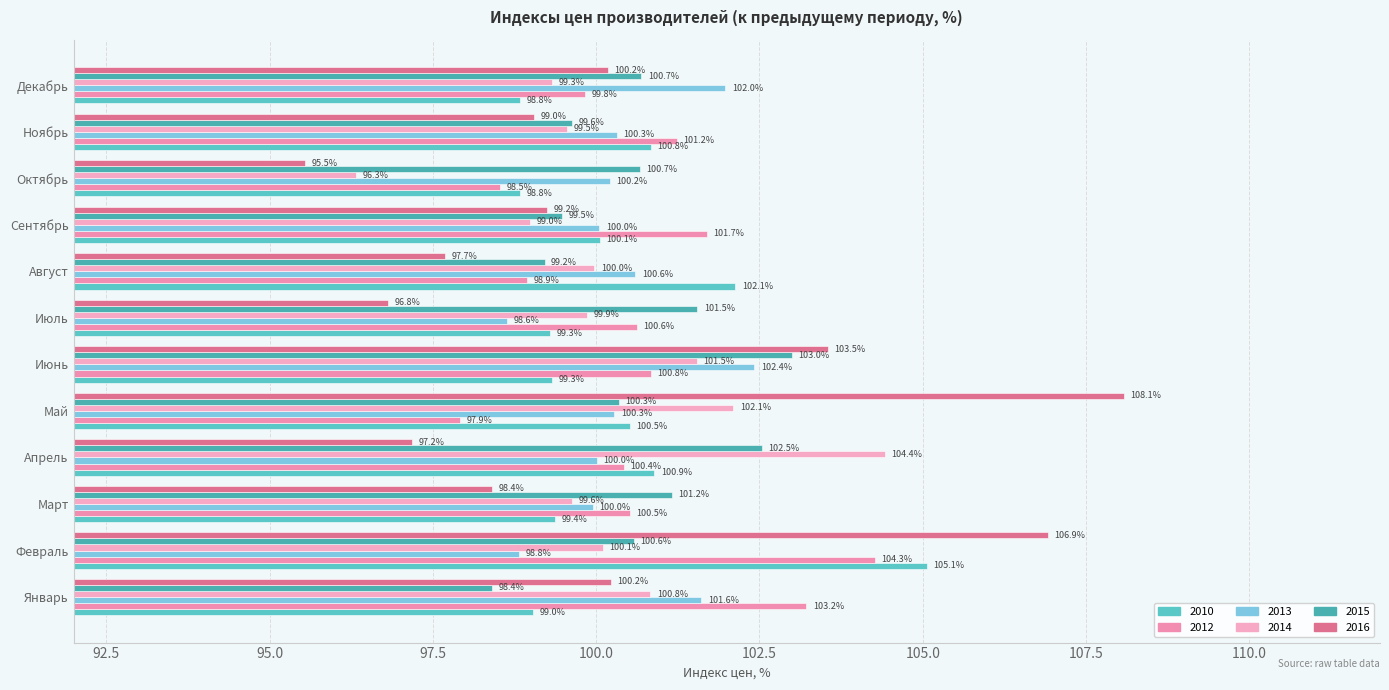

How many data points does each series have?

12